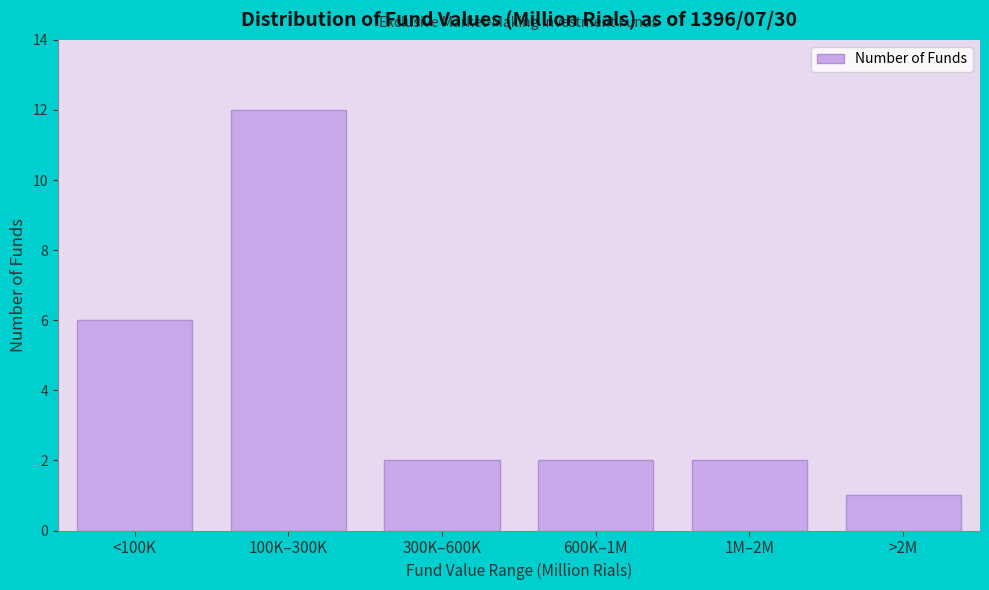

Reading left to right, transcribe all the data shown in this chart.

6	12	2	2	2	1